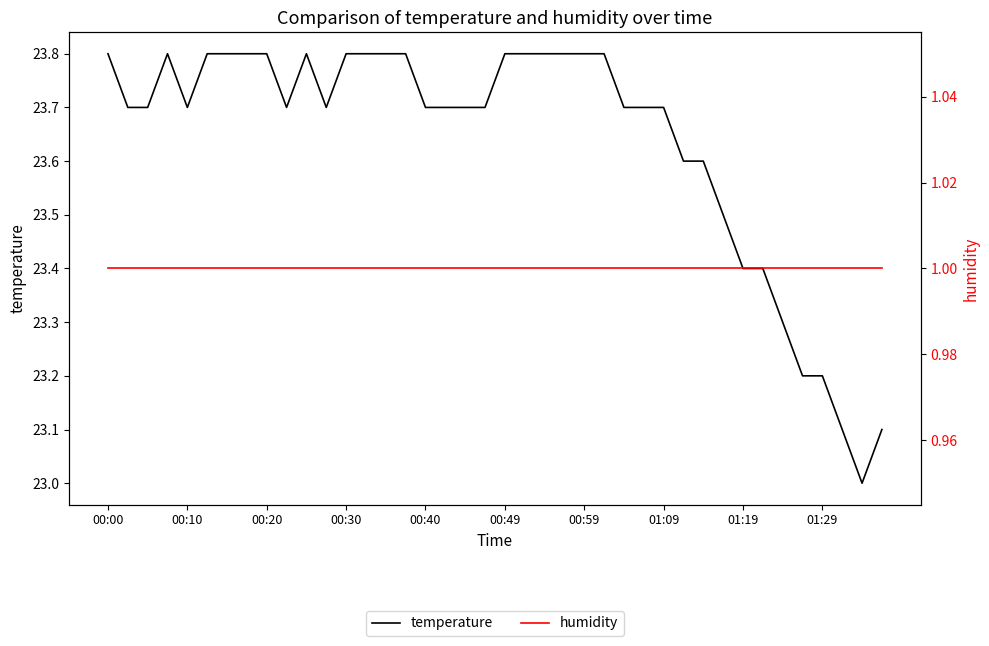

Is it true that temperature equals 39.7 at 01:19?

False